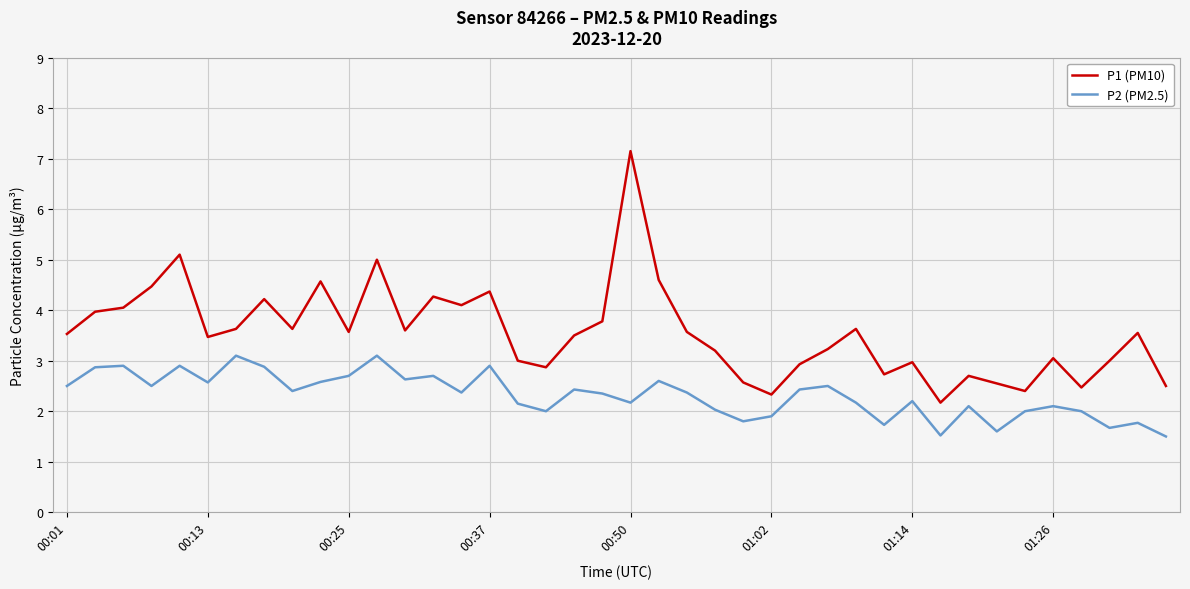

At how many categories does at least one series exceed 6?

1